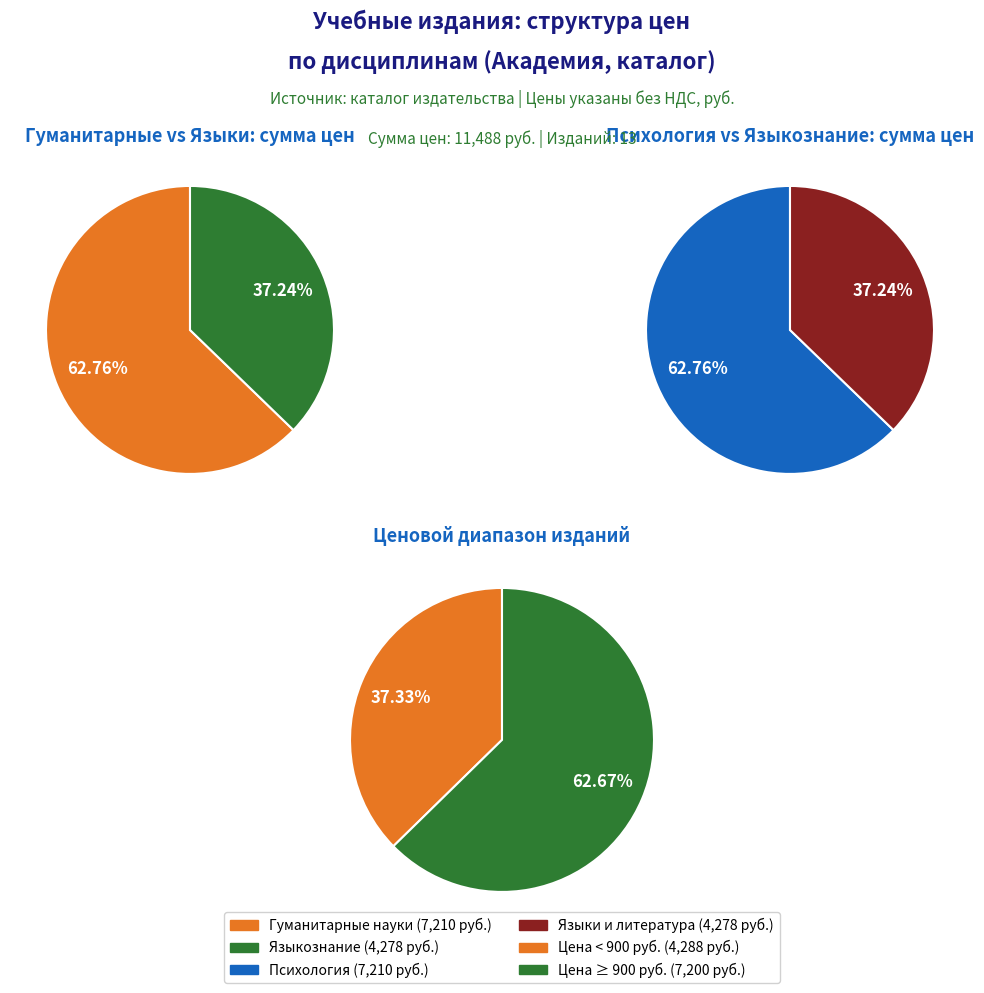

The Психология slice represents 1% of the pie. True or false?

False